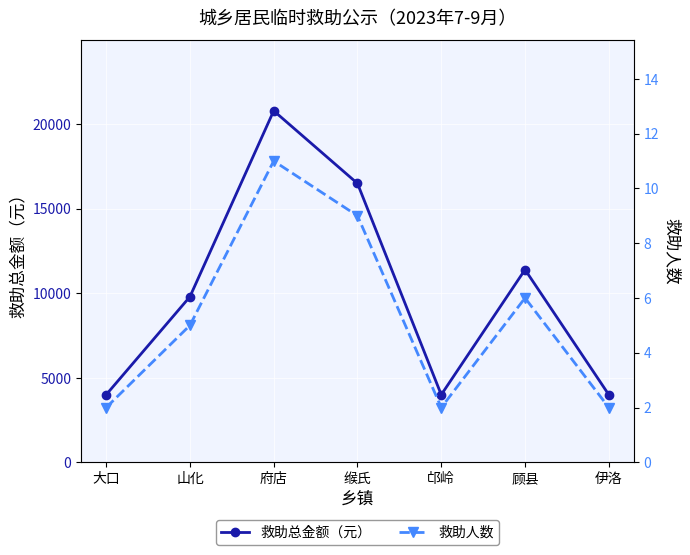

Is the value of 救助总金额（元） at 顾县 greater than the value of 救助人数 at 顾县?

Yes